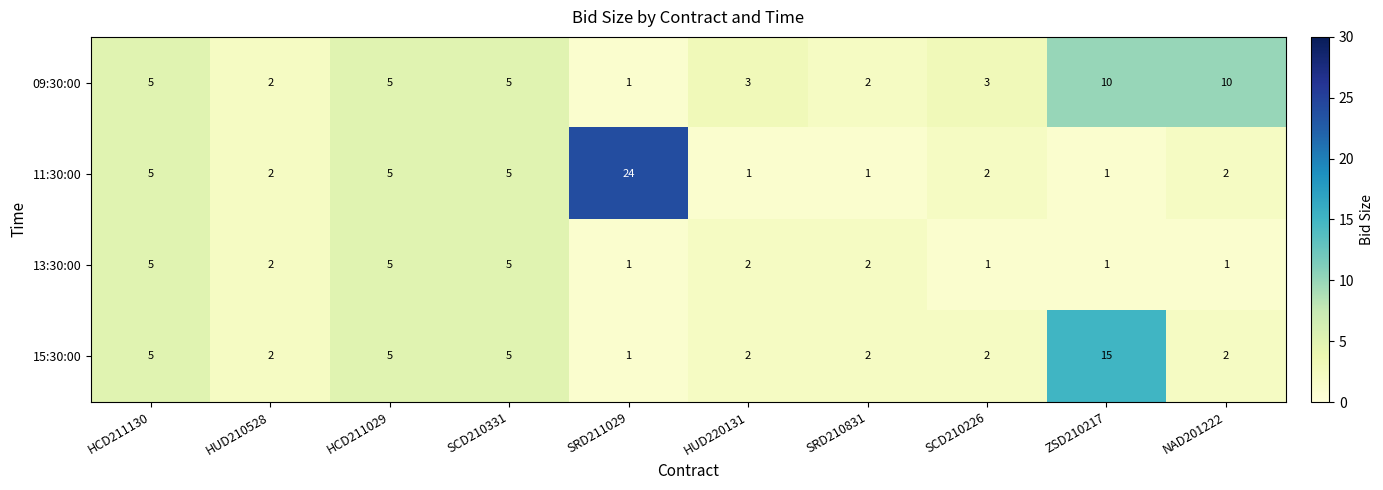

What is the average value of the 09:30:00 series?

5